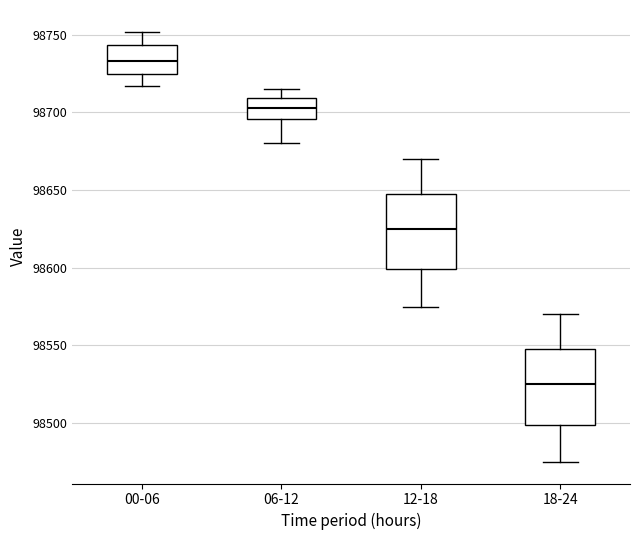

Which box has the lowest median line?

18-24